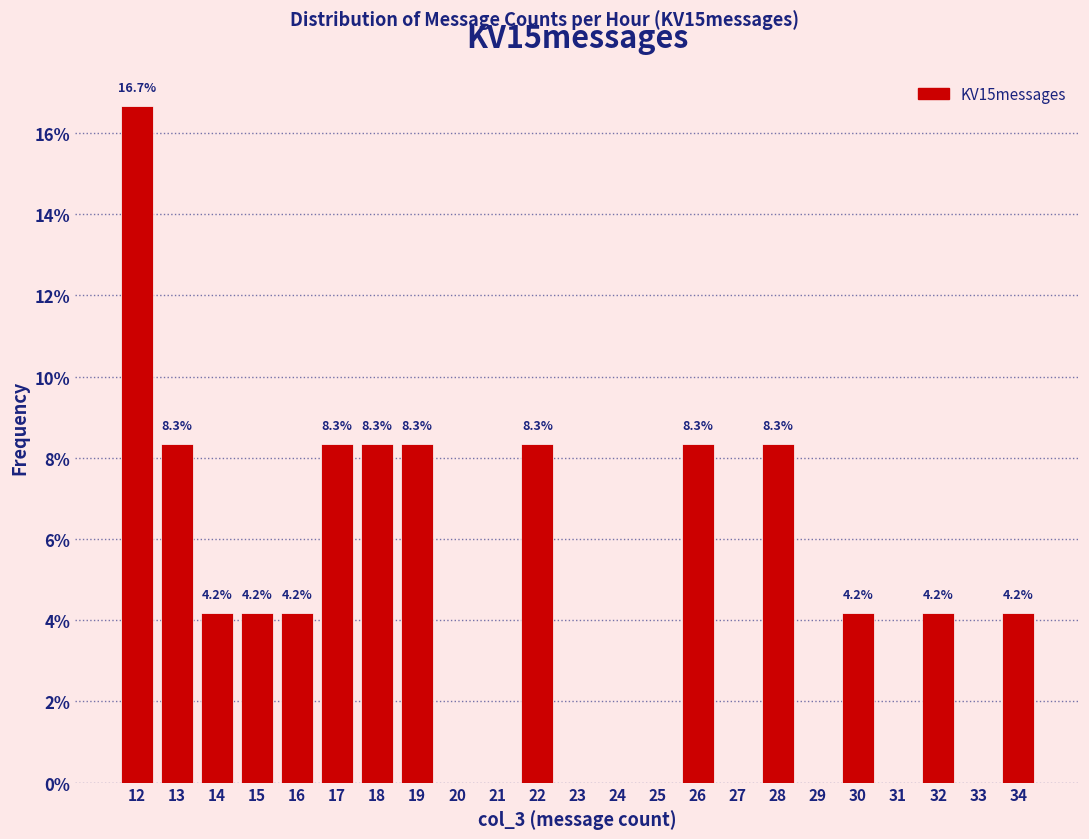

Which range on the x-axis has the tallest bar?

11.5 to 12.5